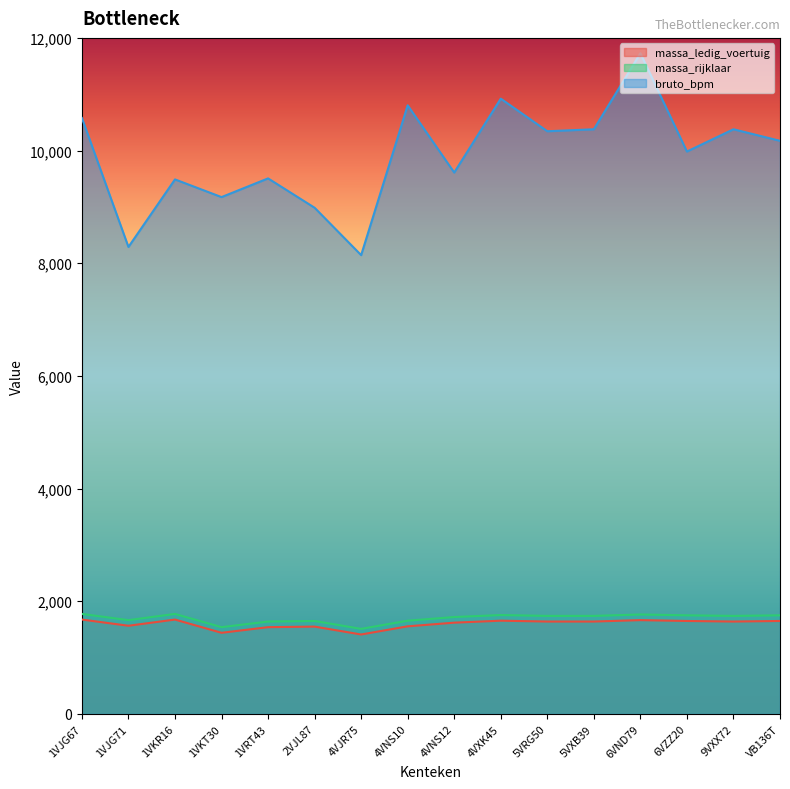

What is the average value of the massa_rijklaar series?

1698